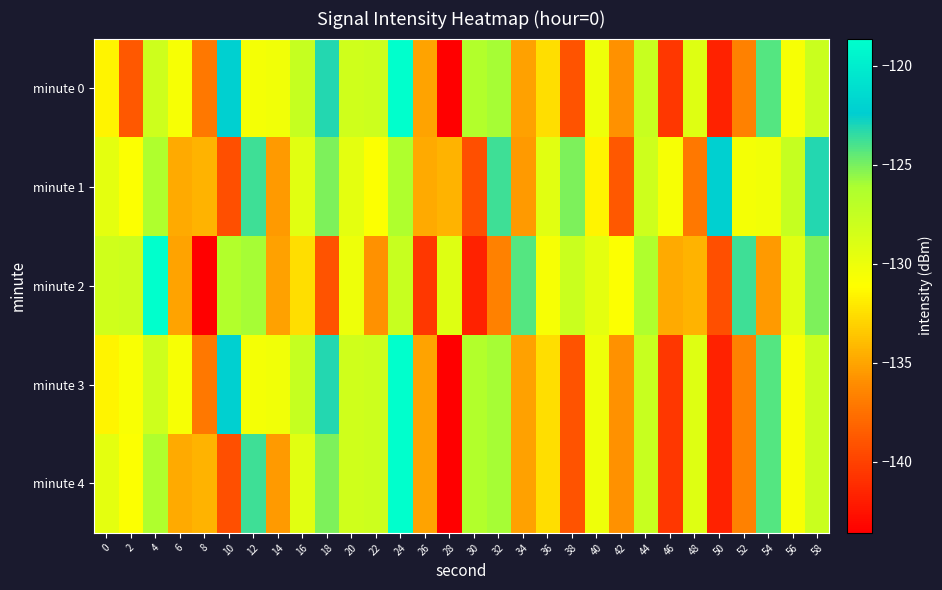

Between 24 and 8, which is larger?

24